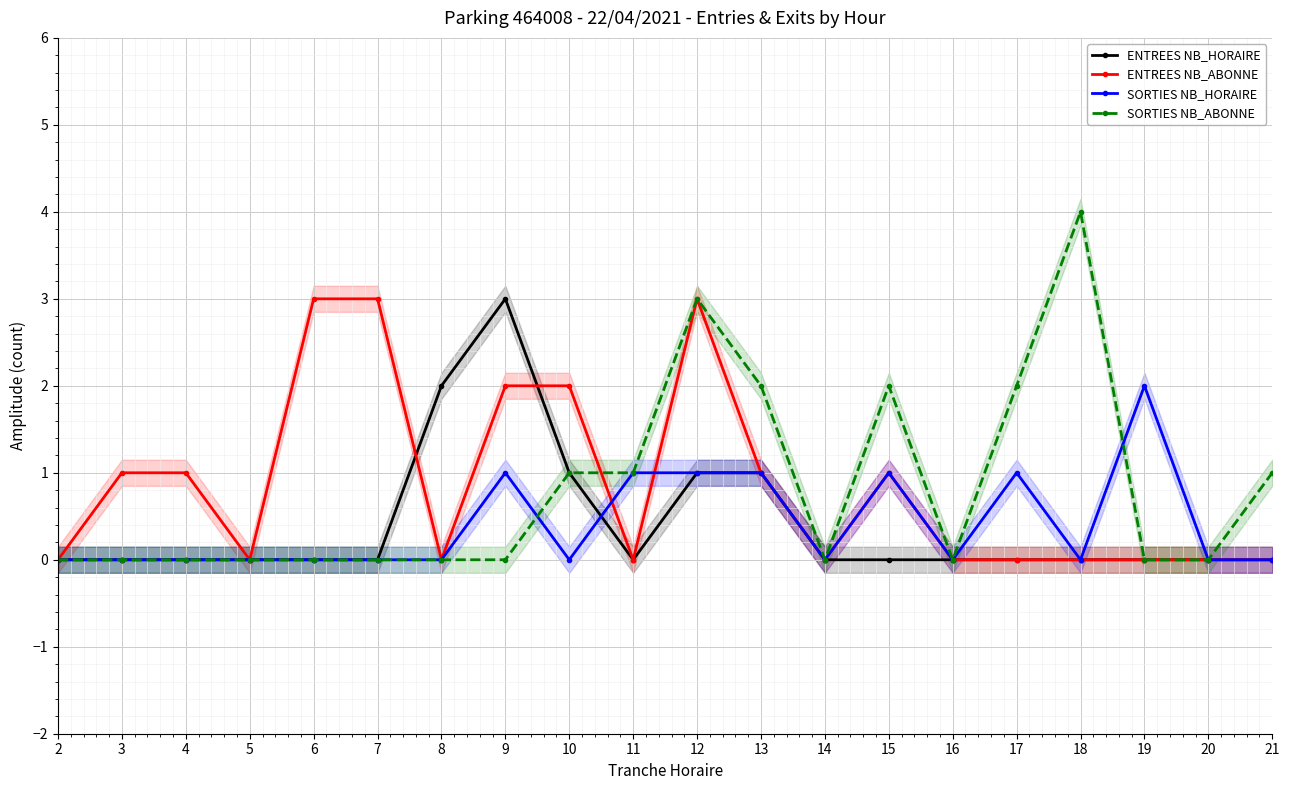

What is the difference between the maximum and second lowest values in the SORTIES NB_ABONNE series?

4